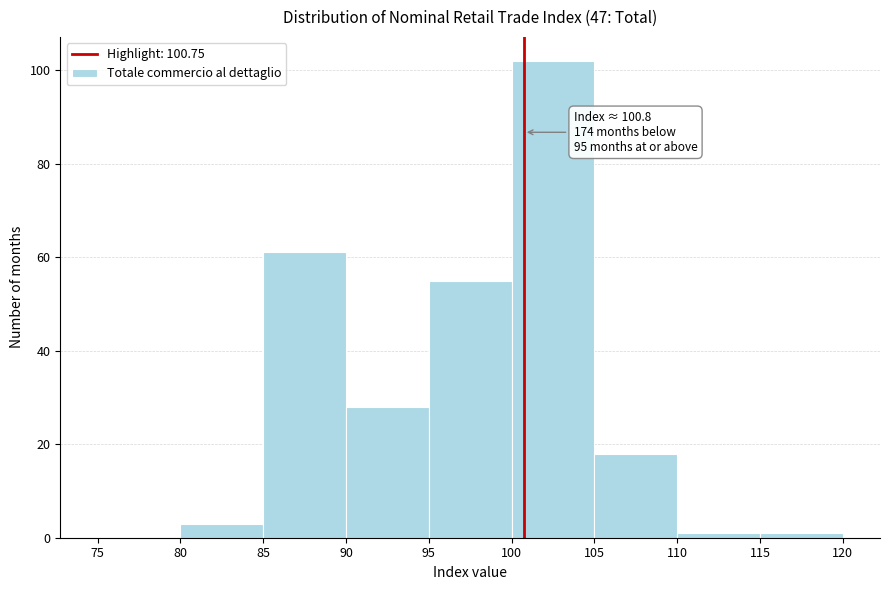

Over which range of the x-axis is the bar tallest?

100 to 105